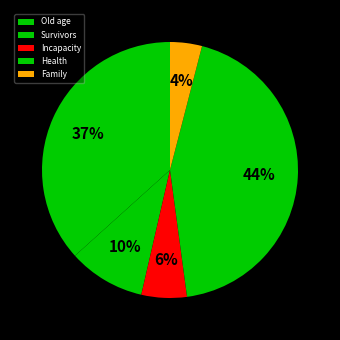

What is the largest slice in the pie chart?

Health